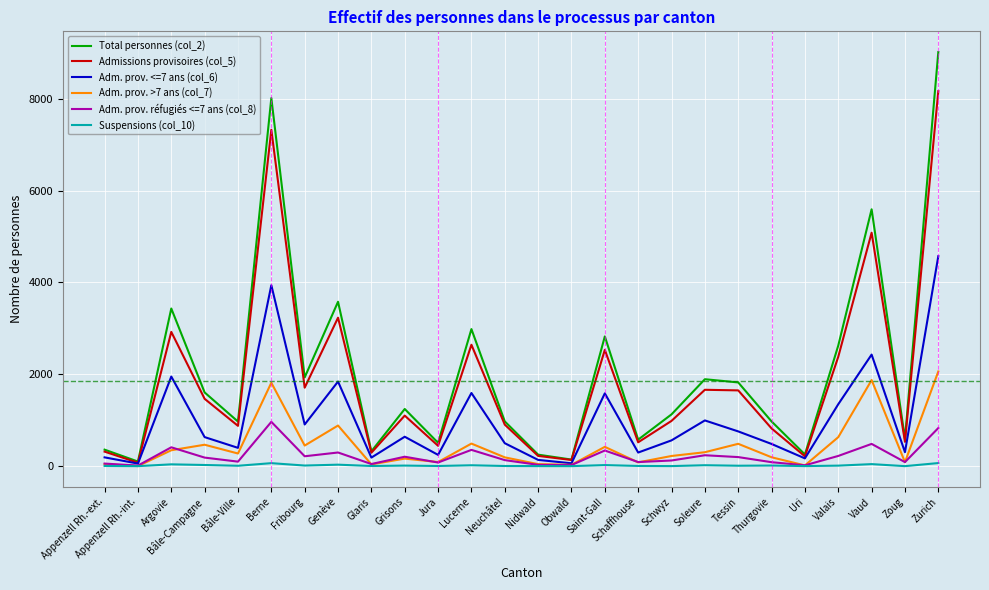

The value of Total personnes (col_2) at Glaris is 323. True or false?

True